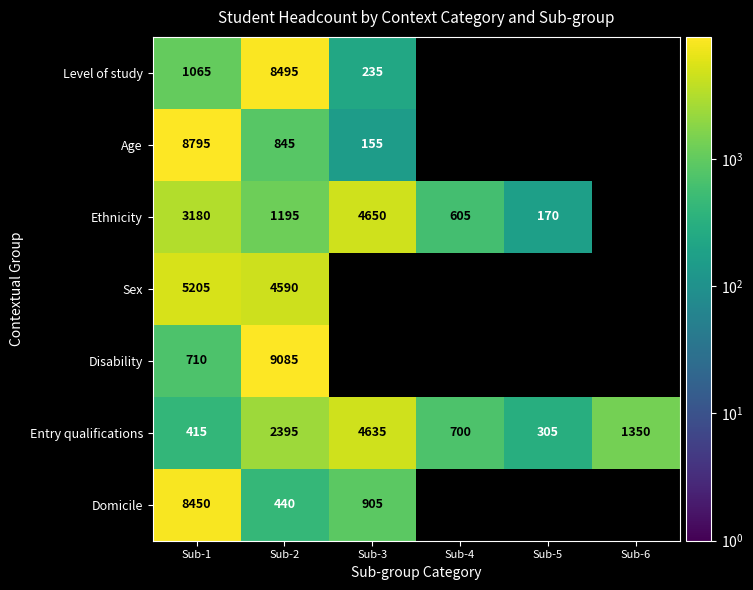

At how many categories does at least one series exceed 3295?

3